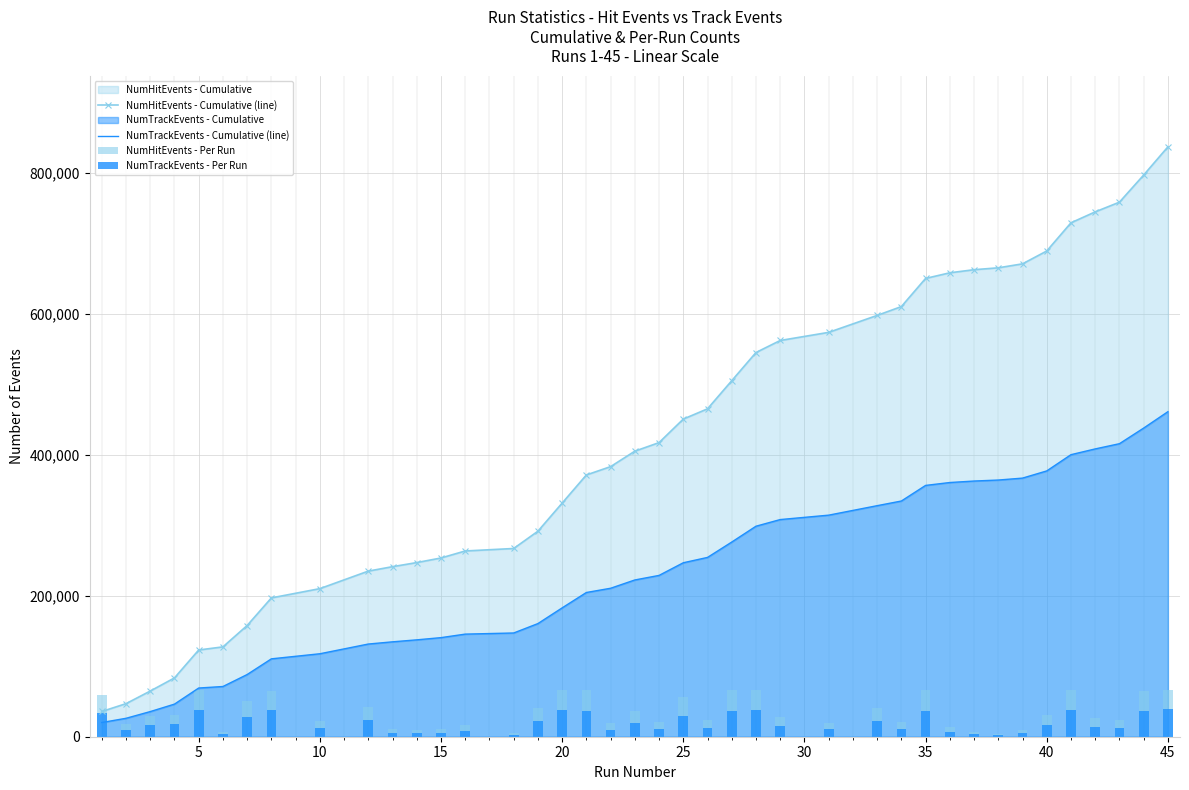

What is the minimum value for NumTrackEvents - Cumulative (line)?

20151